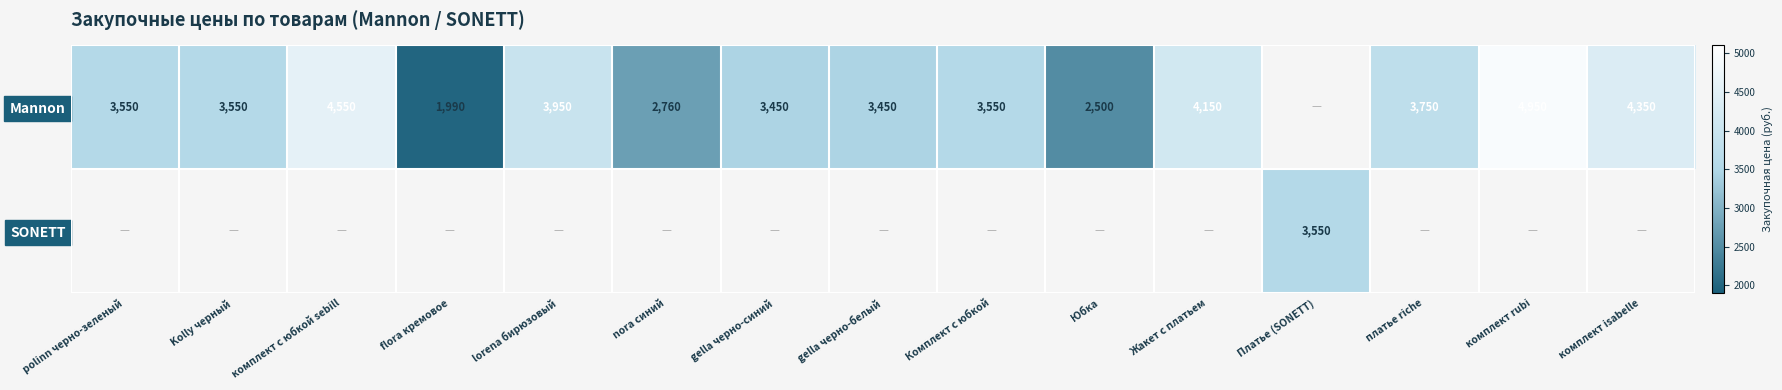

Is it true that SONETT equals 3550 at Платье (SONETT)?

True